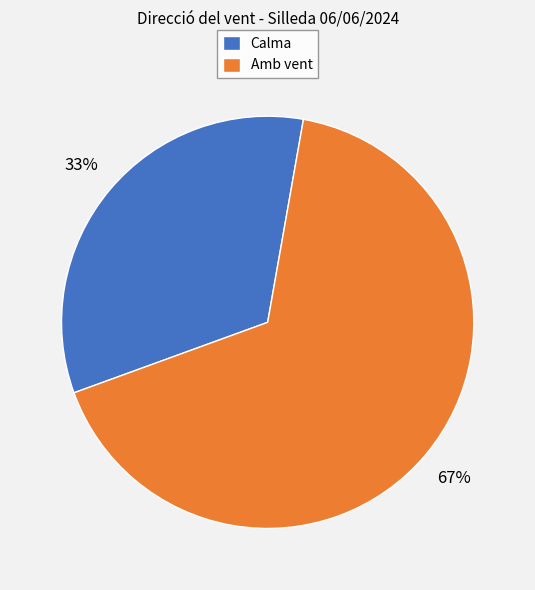

True or false: Amb vent accounts for 72% of the total.

False